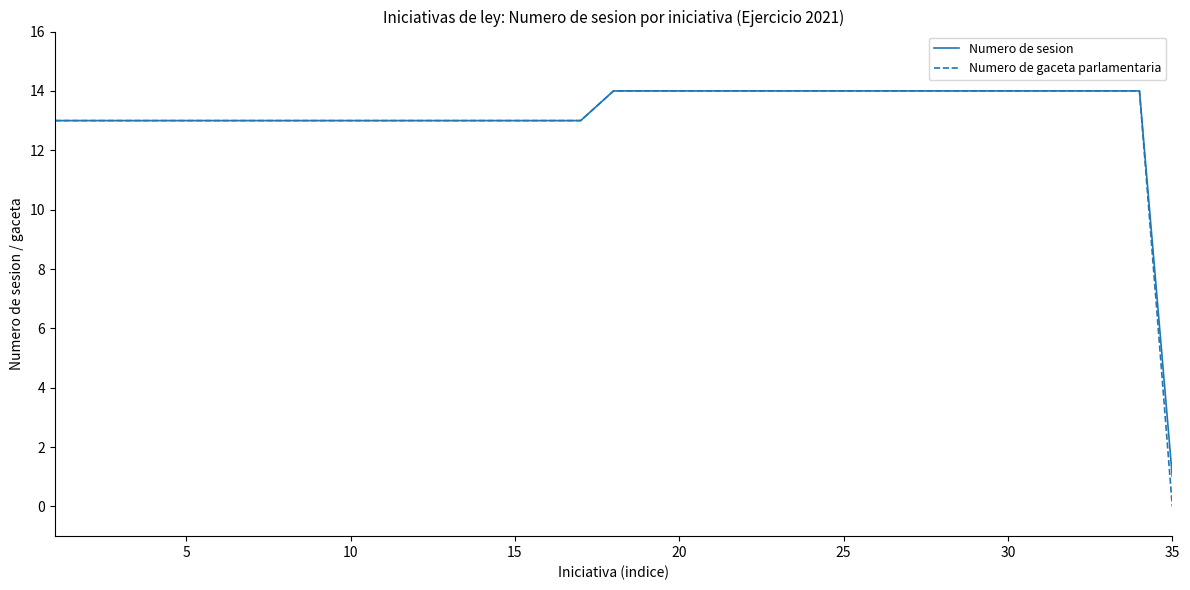

What is the lowest value of the Numero de sesion series?

1